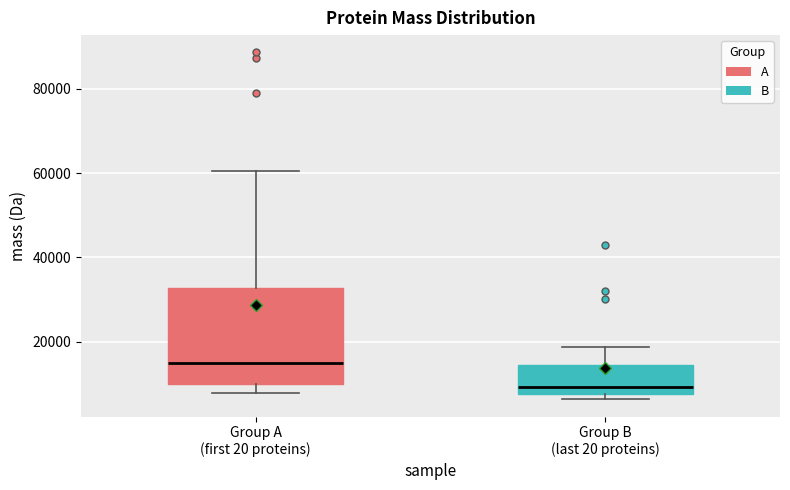

Which box is the tallest, from its lower edge to its upper edge?

Group A (first 20 proteins)